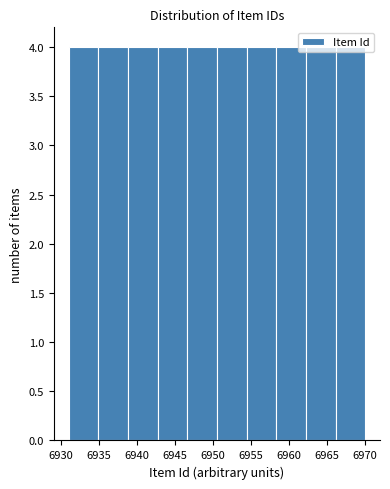

Reading left to right, list every bar in this chart as the range it spans on the x-axis followed by its height. Neither the bar edges nor the heights are printed on the chart, so give them approximately, as read against the axes.

6931.0 to 6934.9: 4
6934.9 to 6938.8: 4
6938.8 to 6942.7: 4
6942.7 to 6946.6: 4
6946.6 to 6950.5: 4
6950.5 to 6954.4: 4
6954.4 to 6958.3: 4
6958.3 to 6962.2: 4
6962.2 to 6966.1: 4
6966.1 to 6970.0: 4